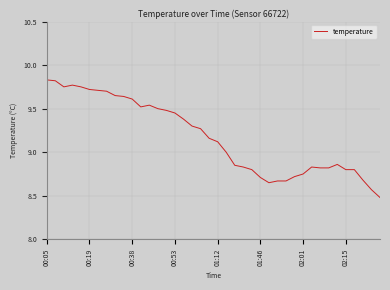

What is the value of the 7th point from the left?

9.7